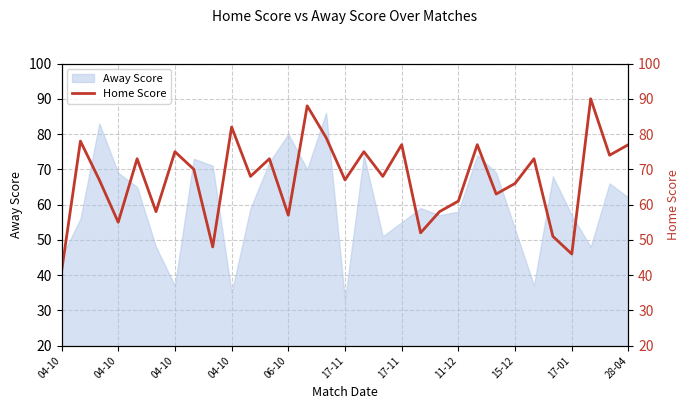

How many interior local valleys (lower than both neighbors) does the data have?

11